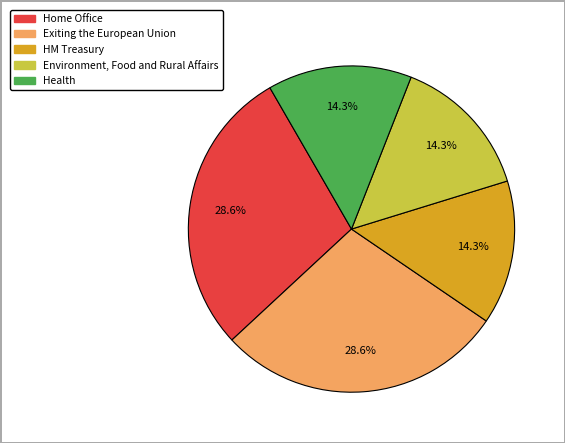

Does any single category account for the majority?

No